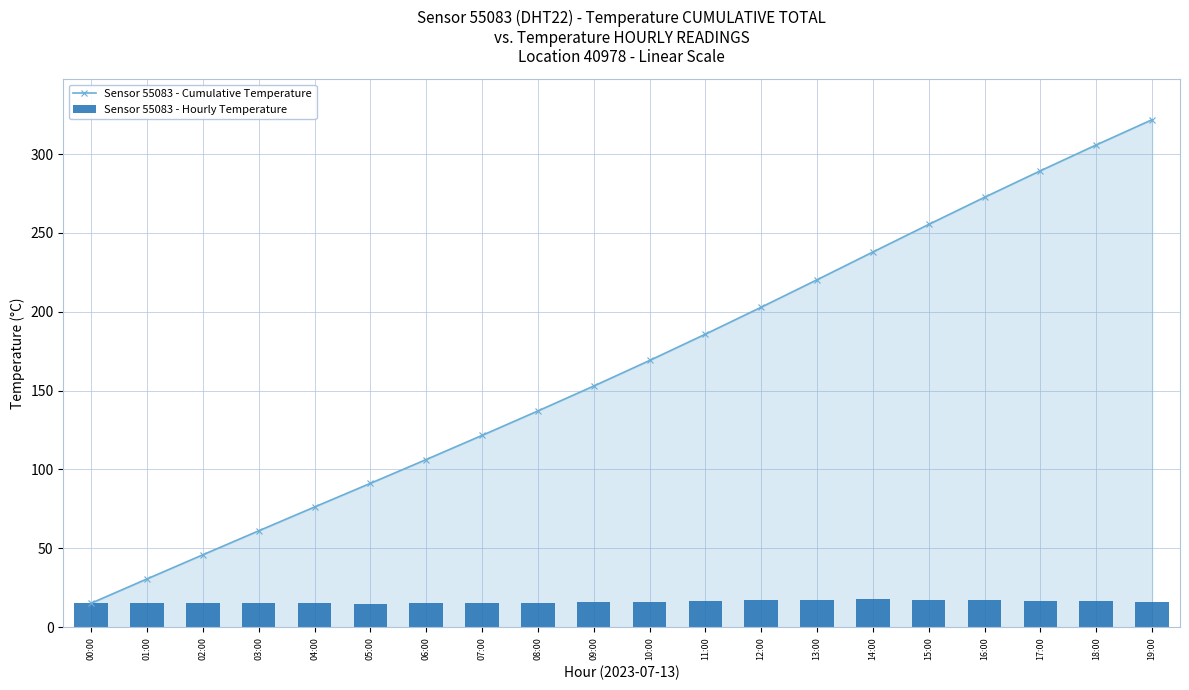

What is the difference between the highest and lowest values at 05:00?

76.2